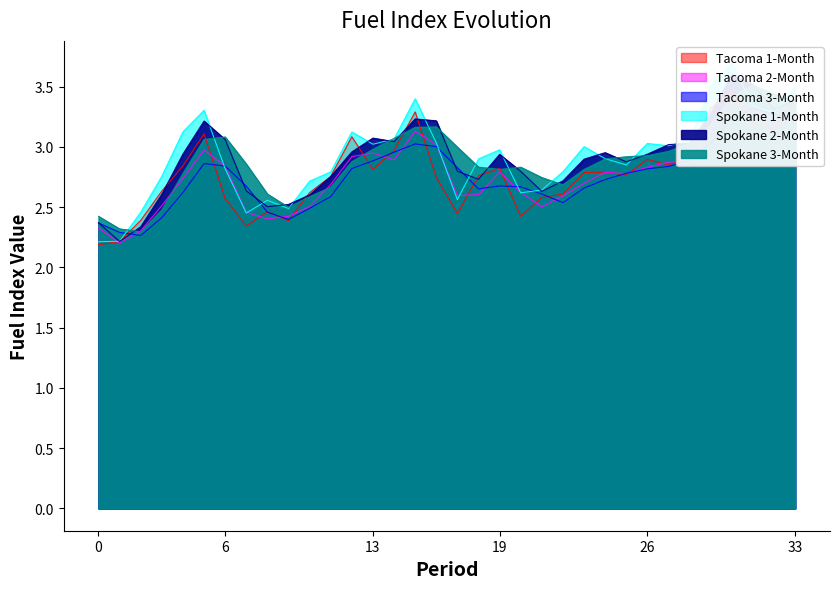

At which category is the sum across all series the highest?

30